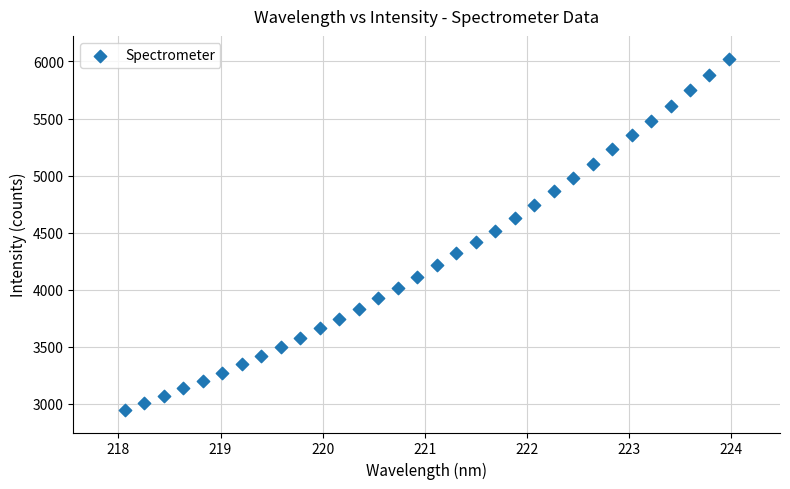

What is the range of Y values (max minus min)?

3075.0